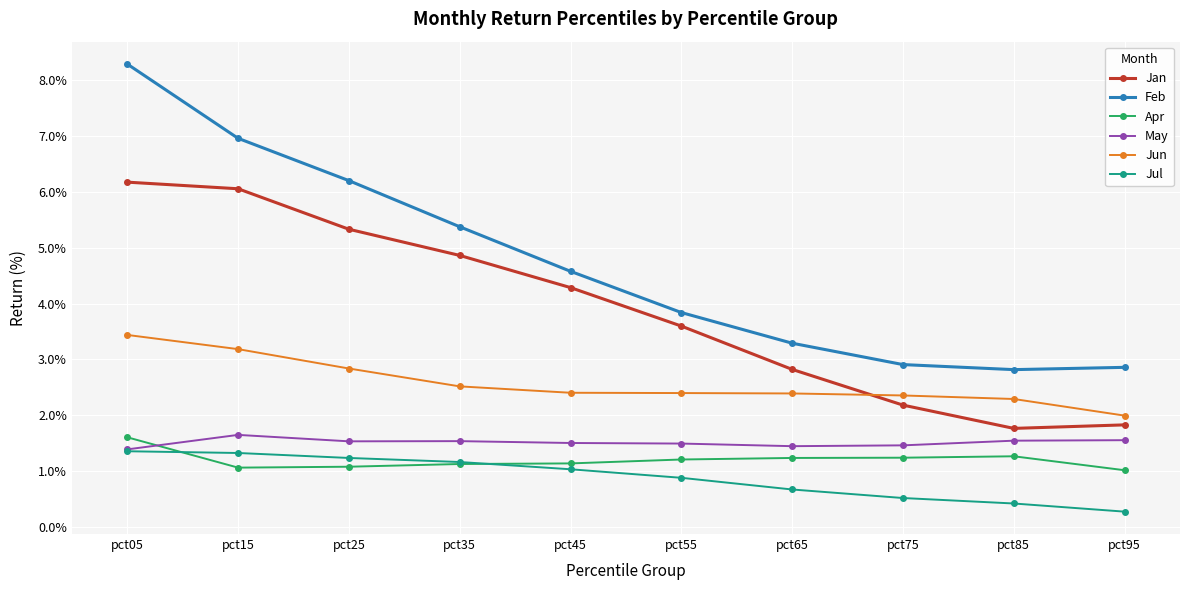

What is the total value across all series at pct65?

11.9